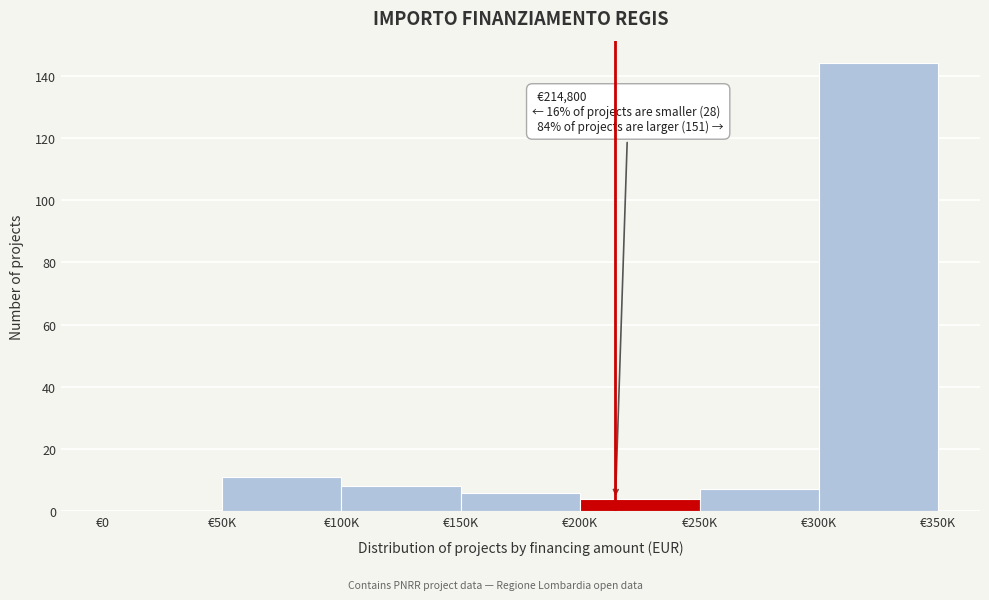

Reading left to right, transcribe all the data shown in this chart.

€0=0	€50K=11	€100K=8	€150K=6	€200K=4	€250K=7	€300K=144